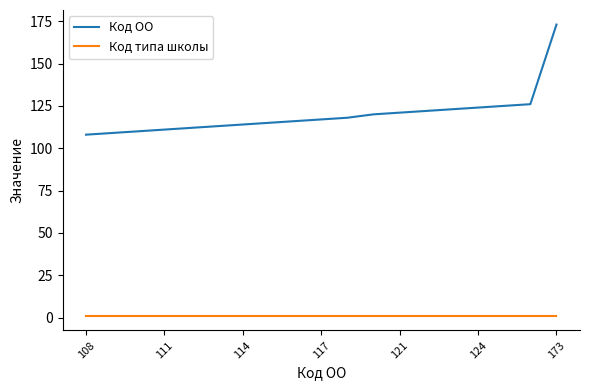

What is the maximum value shown in the chart?

173